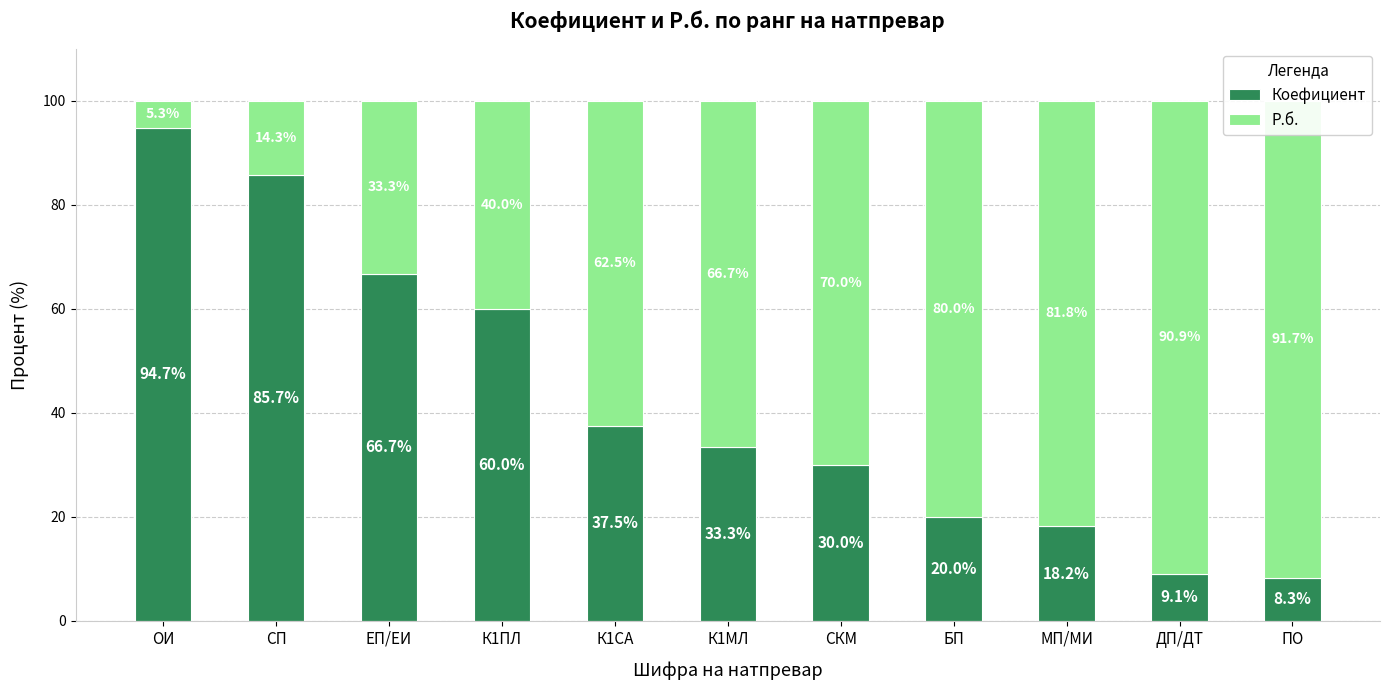

At ПО, list the series in order from largest to smallest.

Р.б., Коефициент